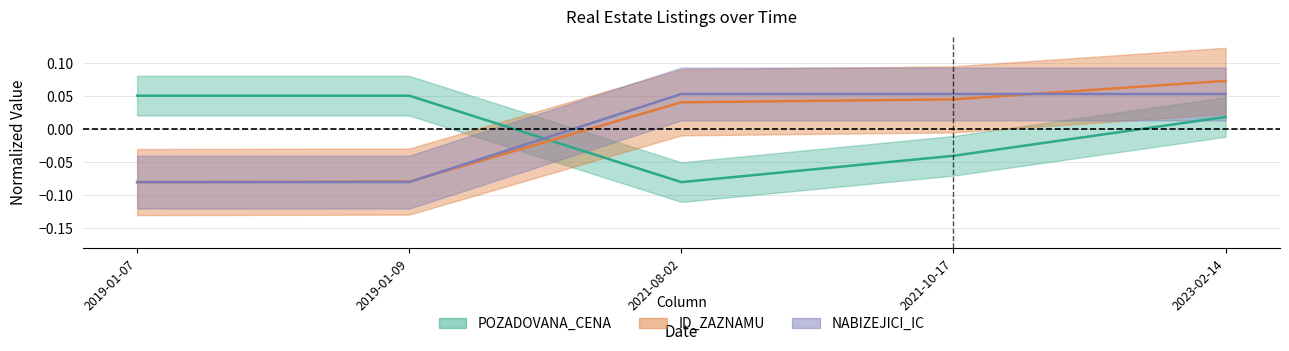

Does the chart display data point markers on the line(s)?

No